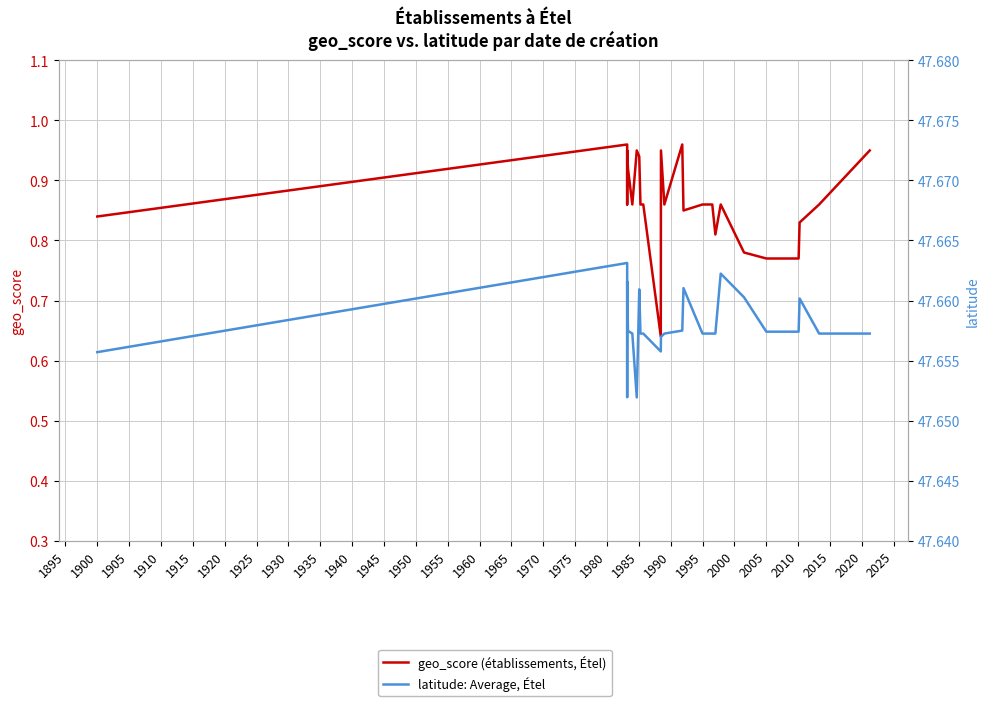

Between 1935 and 1950, which is larger?

1950